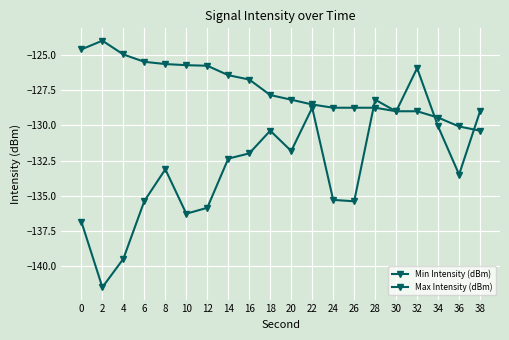

What is the approximate value of Min Intensity (dBm) at 2?

-141.5